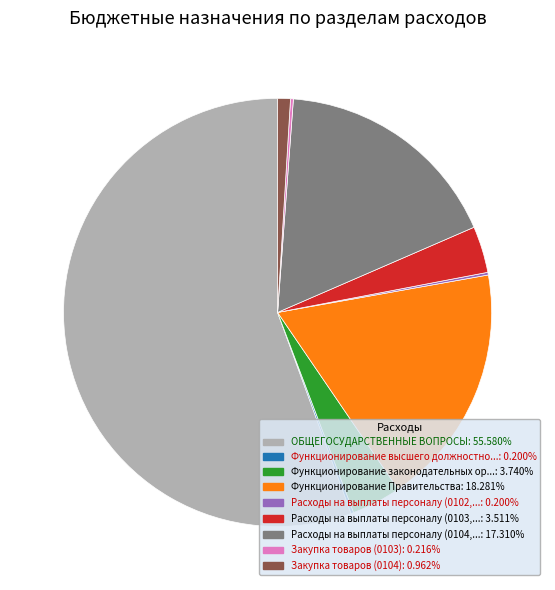

Does any single category account for the majority?

Yes